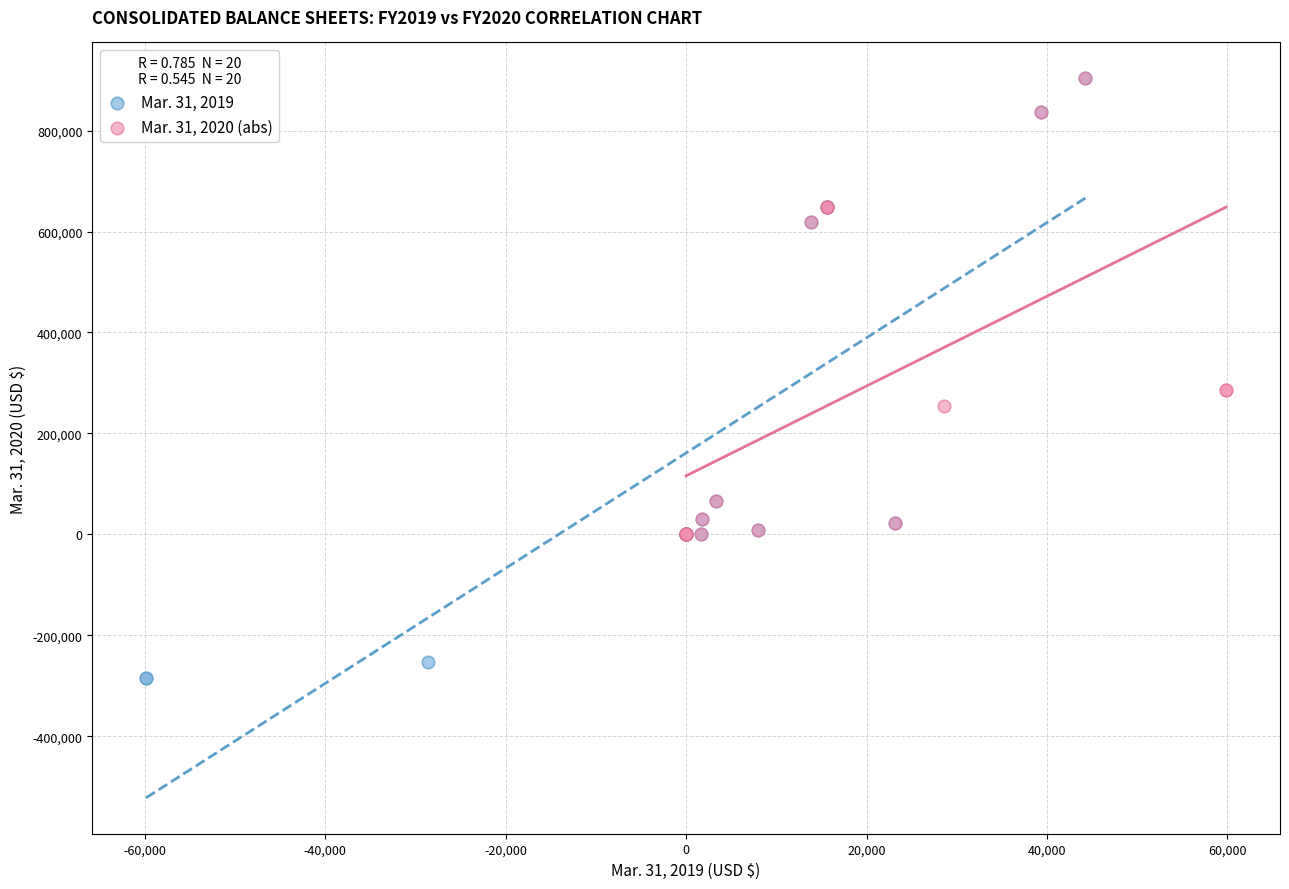

Which series has the largest Y range (max minus min)?

Mar. 31, 2019